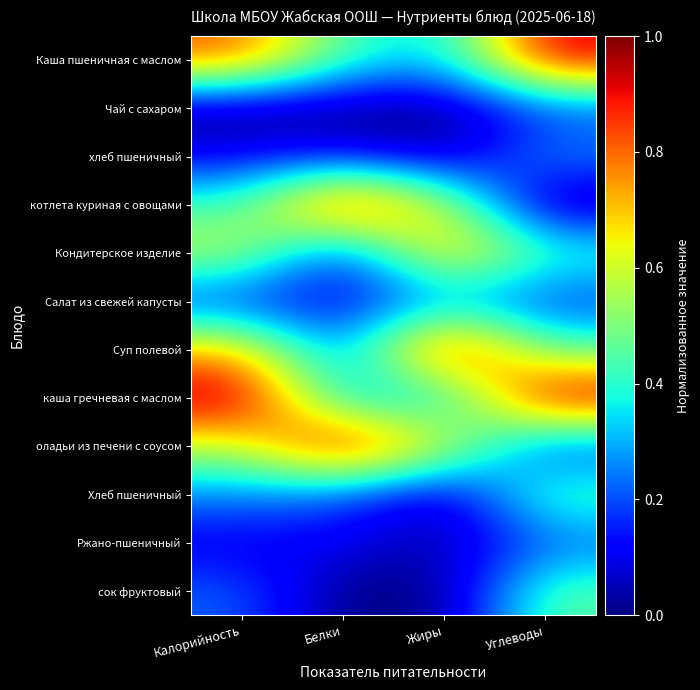

Rank the series at Жиры from highest to lowest value.

Суп полевой, Кондитерское изделие, оладьи из печени с соусом, котлета куриная с овощами, Каша пшеничная с маслом, каша гречневая с маслом, Салат из свежей капусты, Хлеб пшеничный, Ржано-пшеничный, хлеб пшеничный, Чай с сахаром, сок фруктовый